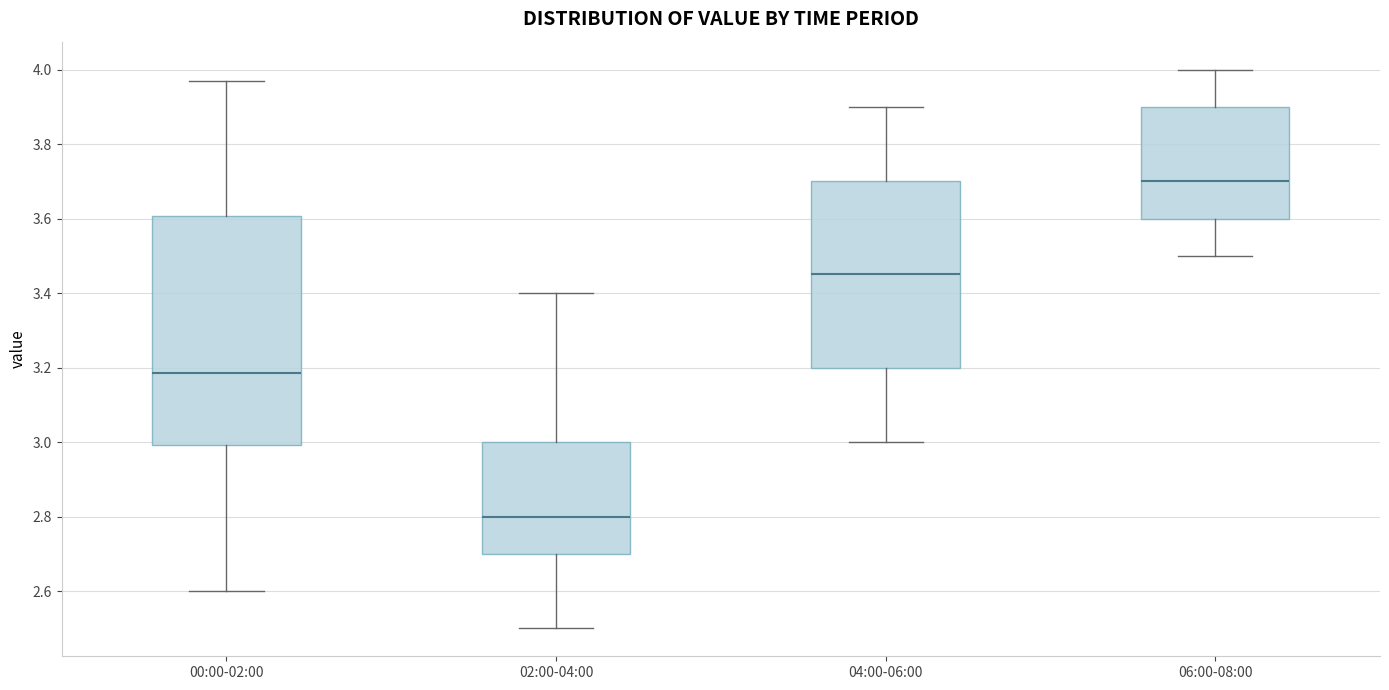

Reading left to right, read every box against the y-axis: the position of its median line, the range the box covers, and the ends of its whiskers. The values are not printed on the chart, so give them approximately, as read against the axis.

00:00-02:00: median 3.18, box 3.00 to 3.60, whiskers 2.60 to 3.98
02:00-04:00: median 2.80, box 2.70 to 3.00, whiskers 2.50 to 3.40
04:00-06:00: median 3.46, box 3.20 to 3.70, whiskers 3.00 to 3.90
06:00-08:00: median 3.70, box 3.60 to 3.90, whiskers 3.50 to 4.00